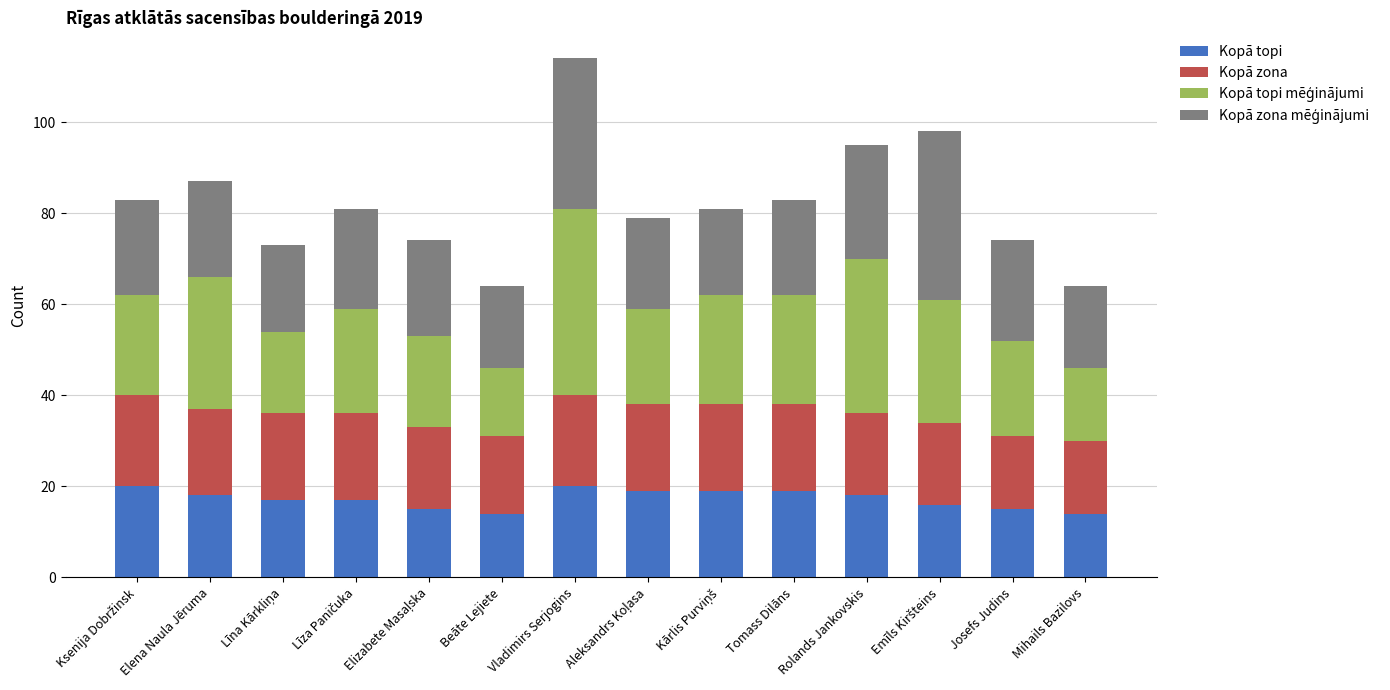

True or false: Kopā topi has a value of 18 at Rolands Jankovskis.

True